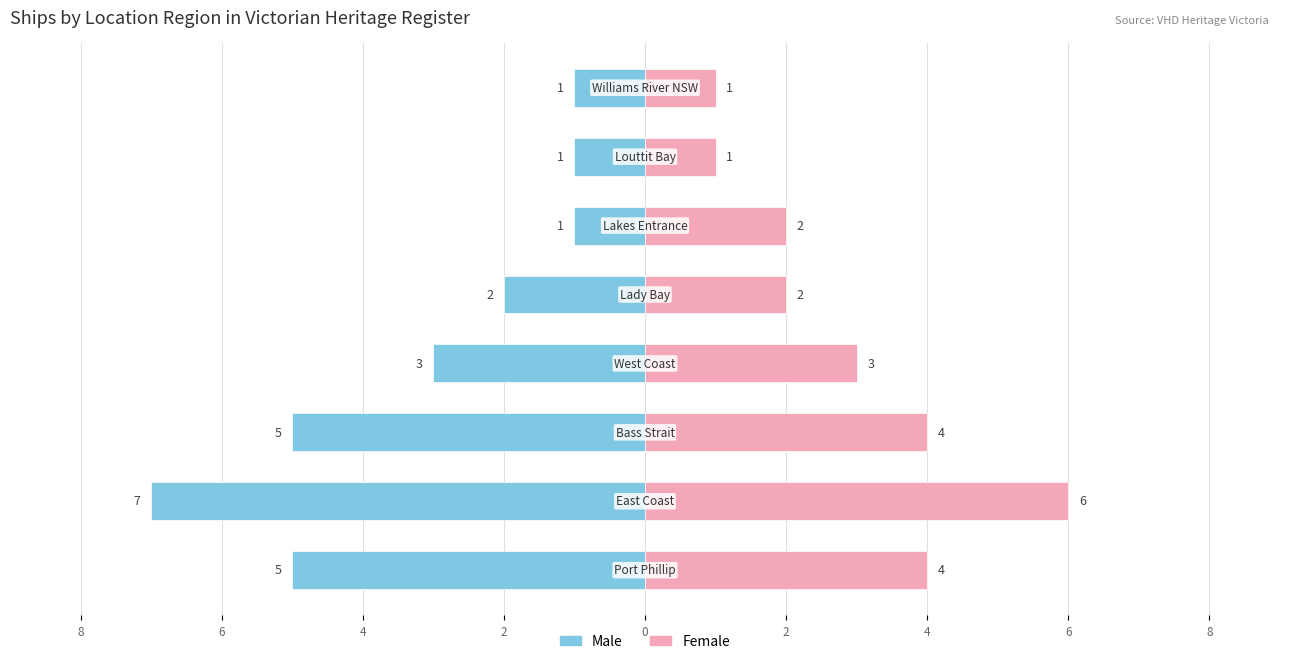

Reading left to right, what are all the values shown in this chart?

Male: 8=-5	6=-7	4=-5	2=-3	0=-2	2=-1	4=-1	6=-1
Female: 8=4	6=6	4=4	2=3	0=2	2=2	4=1	6=1